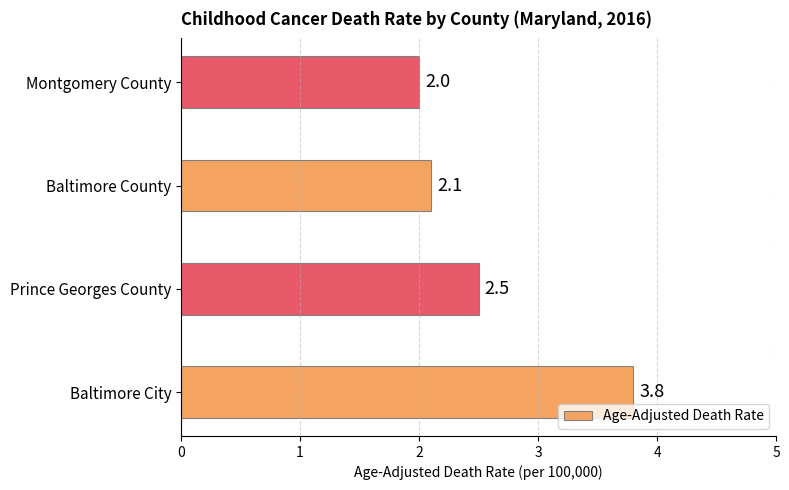

What is the approximate value at Baltimore County?

2.1